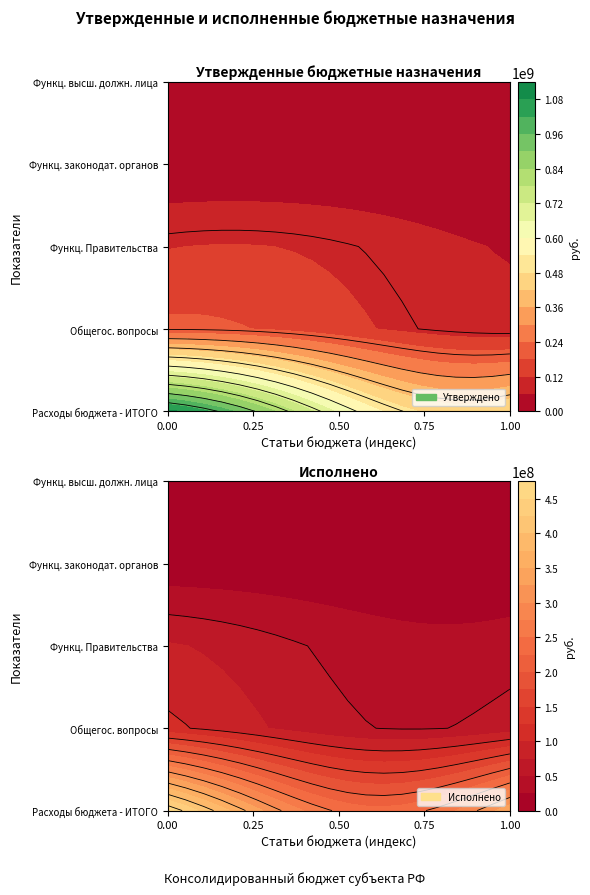

Which series has the largest total across all categories?

Расходы бюджета - ИТОГО